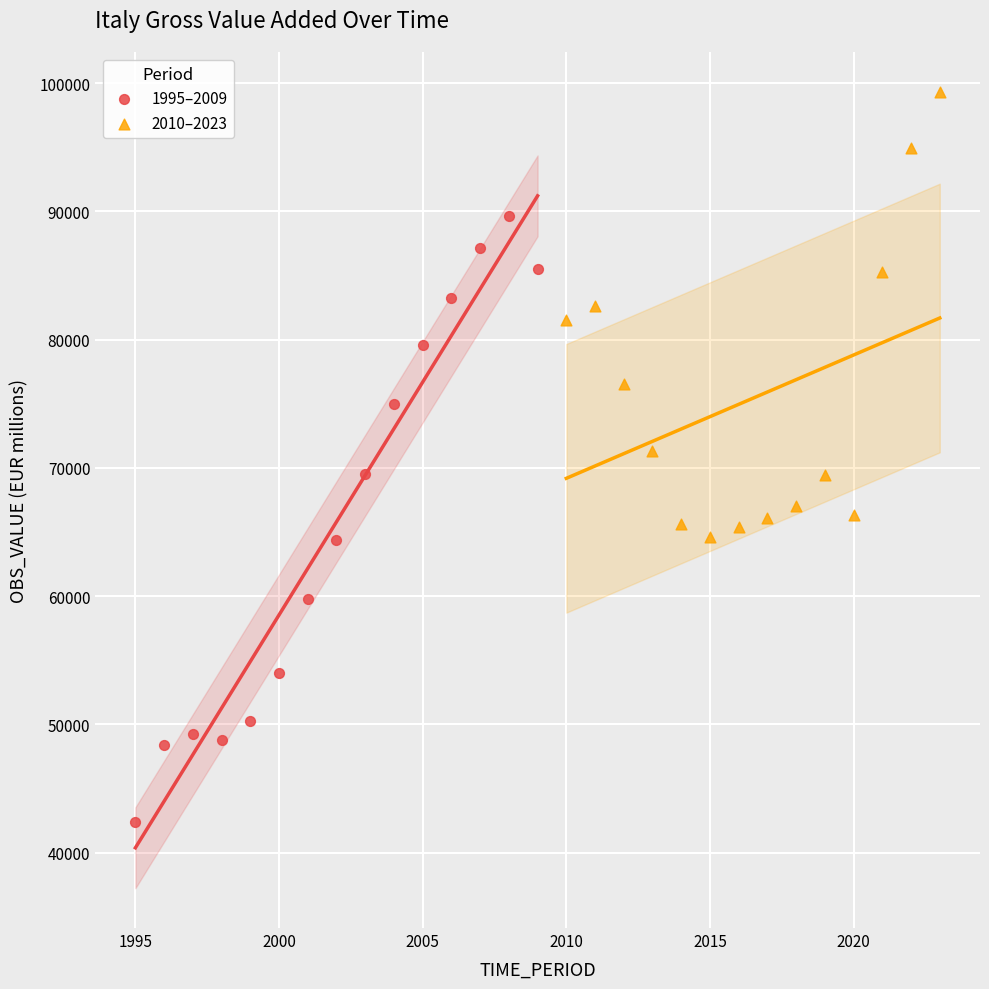

What are all the series names shown in the legend?

1995–2009, 2010–2023